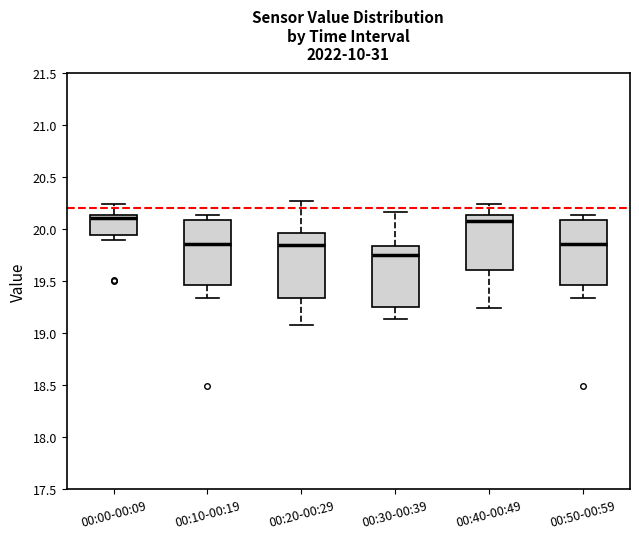

Which box has the lowest median line?

00:30-00:39